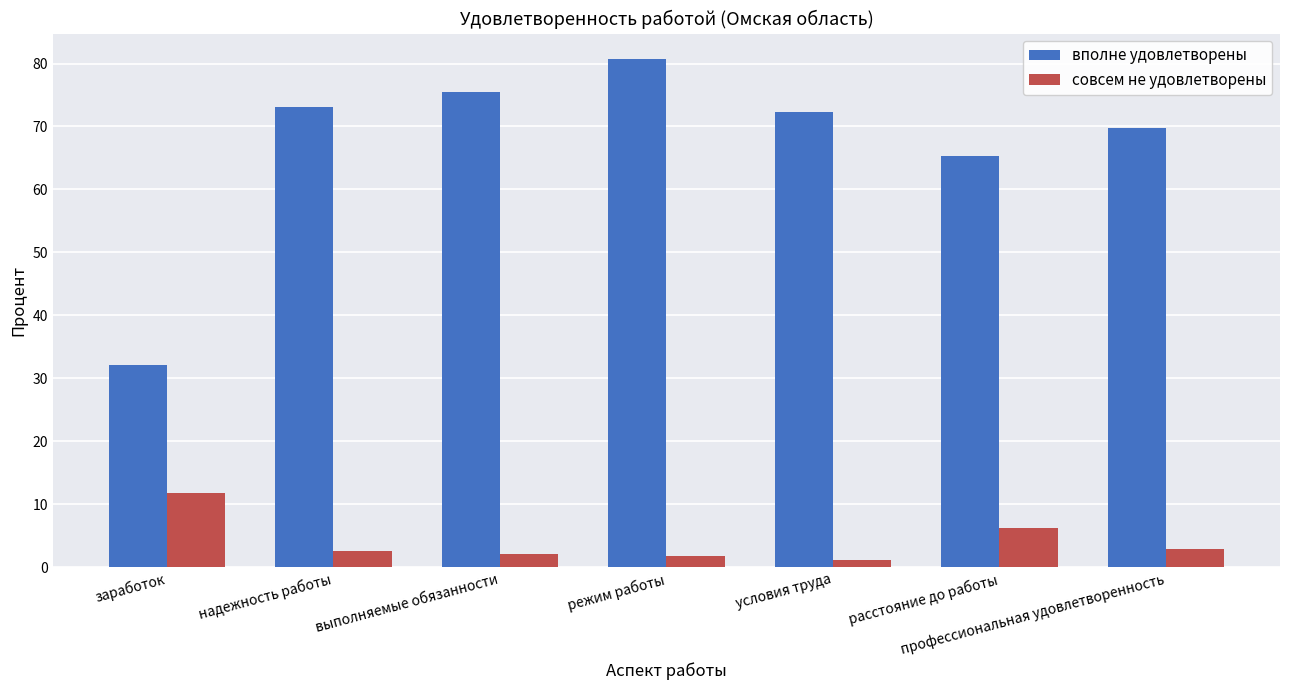

Is it true that вполне удовлетворены equals 32.2 at заработок?

True